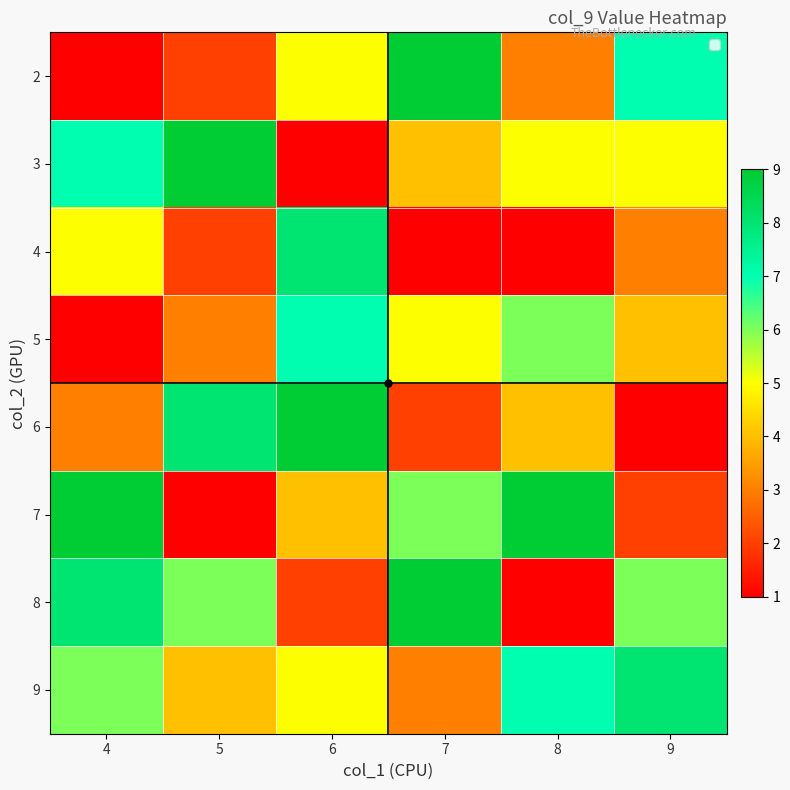

Reading left to right, extract all data points from this chart.

2: 4=1	5=2	6=5	7=9	8=3	9=7
3: 4=7	5=9	6=1	7=4	8=5	9=5
4: 4=5	5=2	6=8	7=1	8=1	9=3
5: 4=1	5=3	6=7	7=5	8=6	9=4
6: 4=3	5=8	6=9	7=2	8=4	9=1
7: 4=9	5=1	6=4	7=6	8=9	9=2
8: 4=8	5=6	6=2	7=9	8=1	9=6
9: 4=6	5=4	6=5	7=3	8=7	9=8